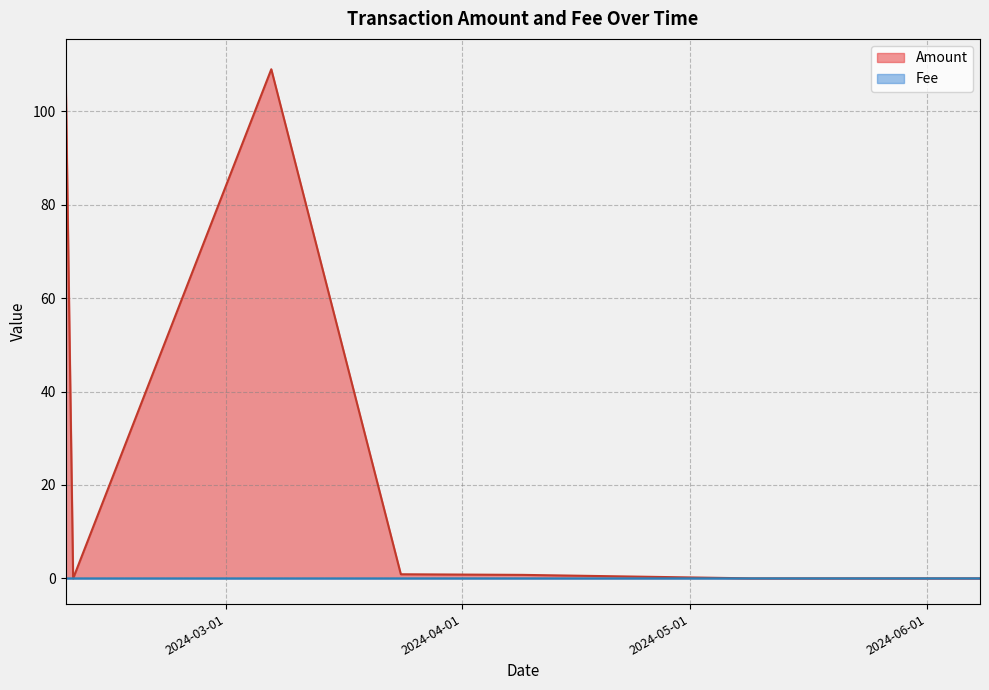

How many lines are shown in the chart?

2